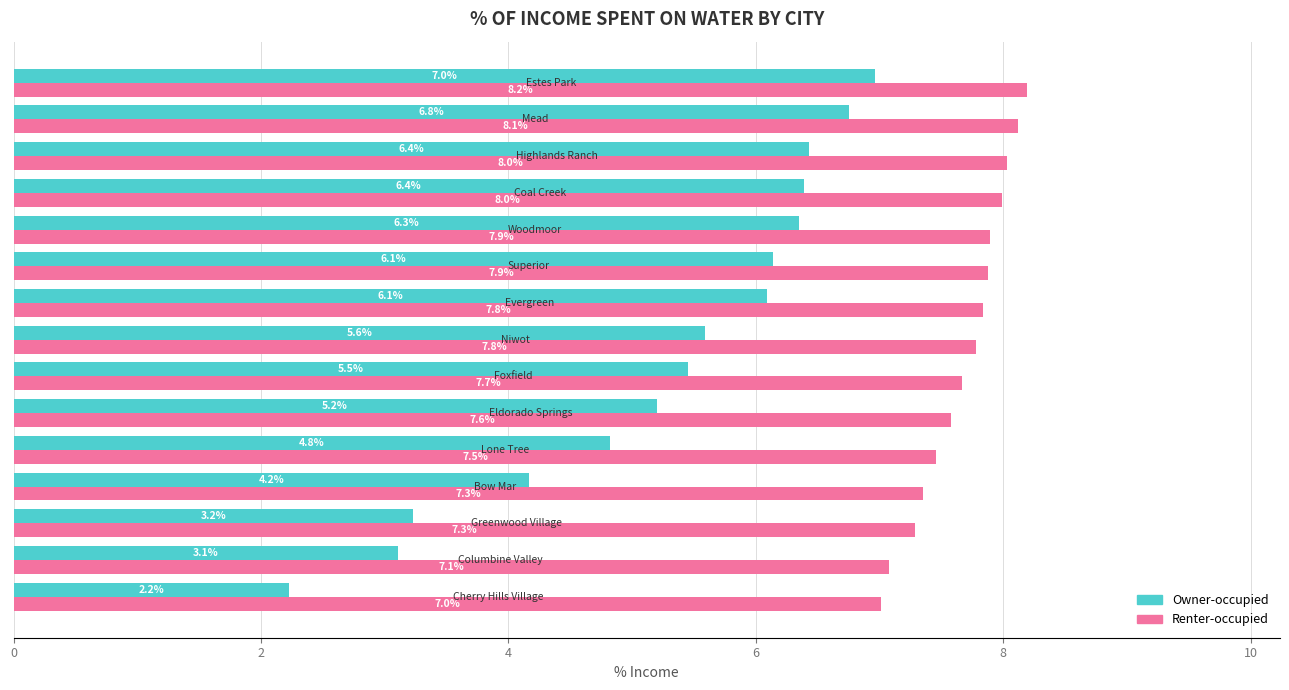

What is the greatest value displayed?

8.2